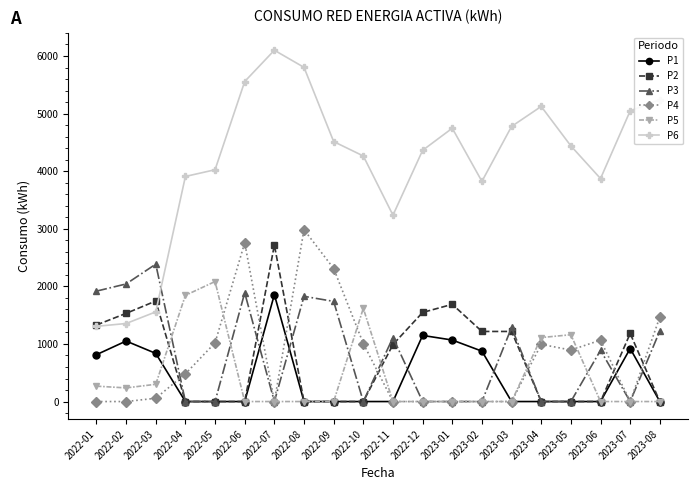

Does the chart display data point markers on the line(s)?

Yes